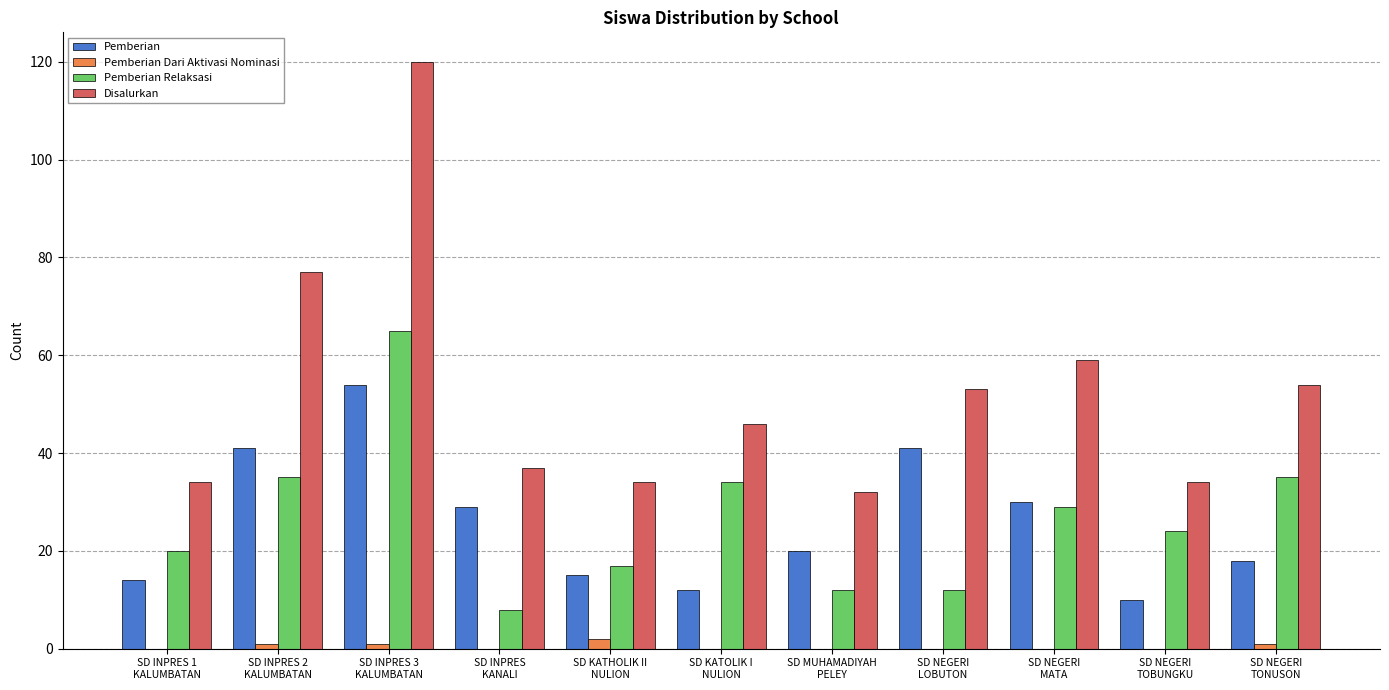

What is the sum of all Pemberian Dari Aktivasi Nominasi values?

5